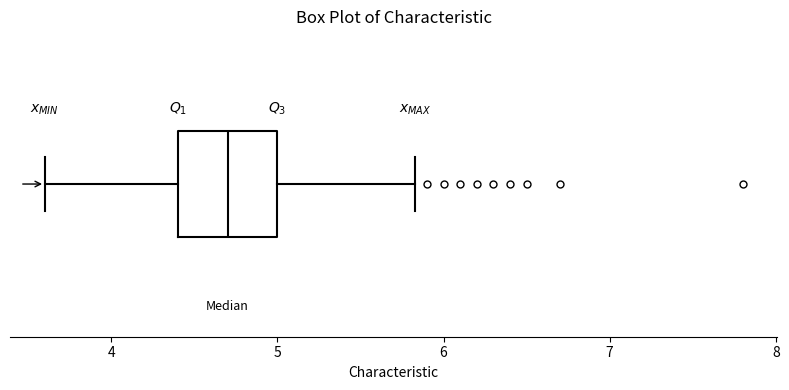

Transcribe this box plot: give where the median line is, the range the box spans, and where the two whiskers end, as read against the x-axis. The values are not printed on the chart, so give them approximately, as read against the axis.

median 4.7, box 4.4 to 5.0, whiskers 3.6 to 5.8